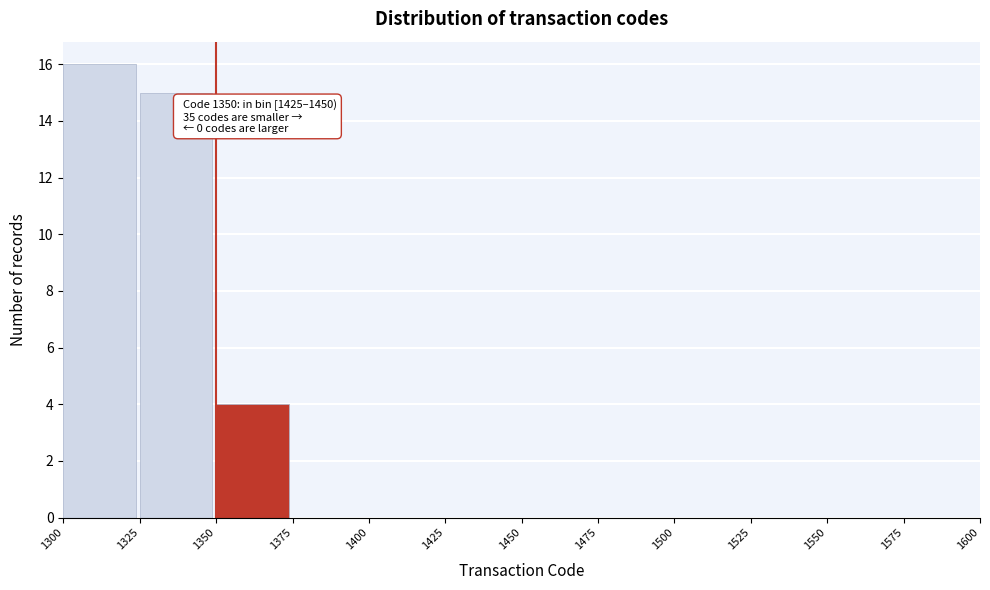

Over which range of the x-axis is the bar tallest?

1300 to 1325